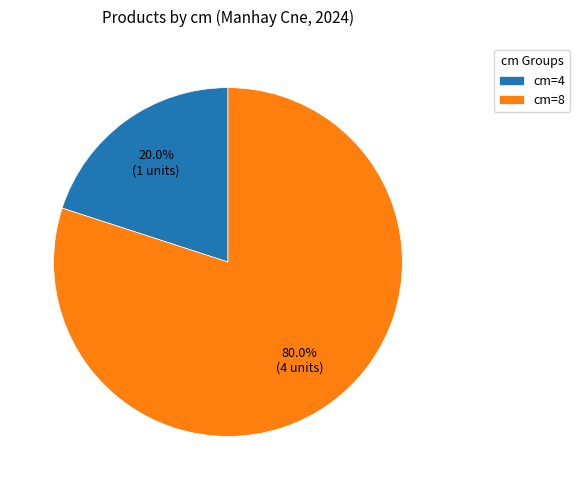

Between cm=4 and cm=8, which is larger?

cm=8